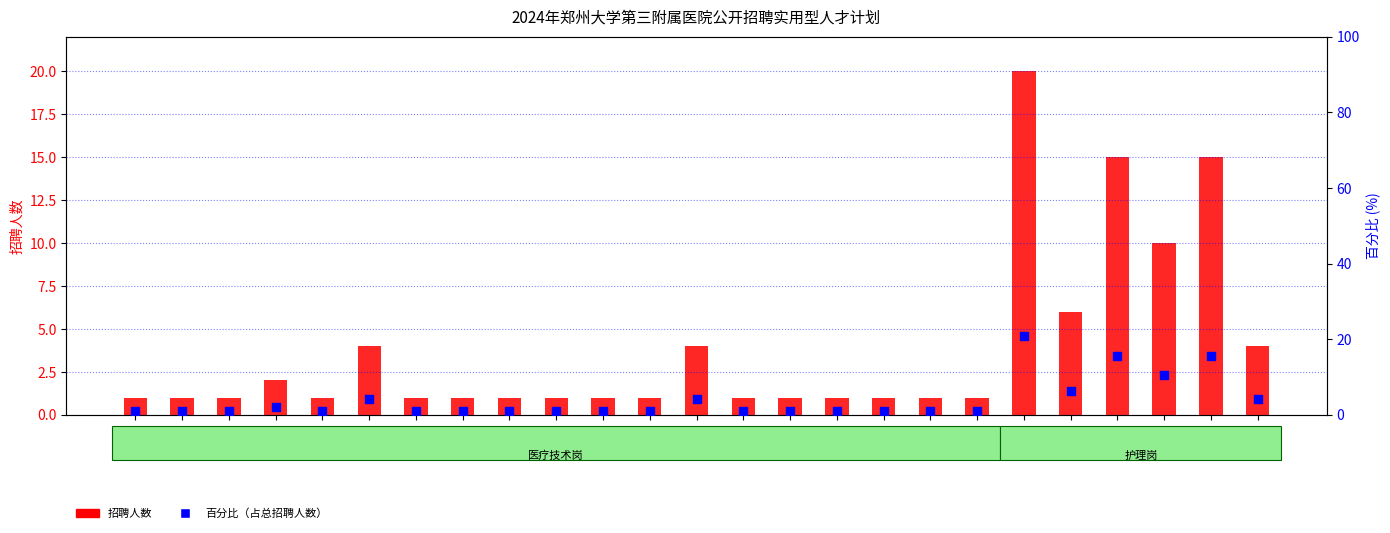

Which series contains the highest Y value?

百分比（占总招聘人数）